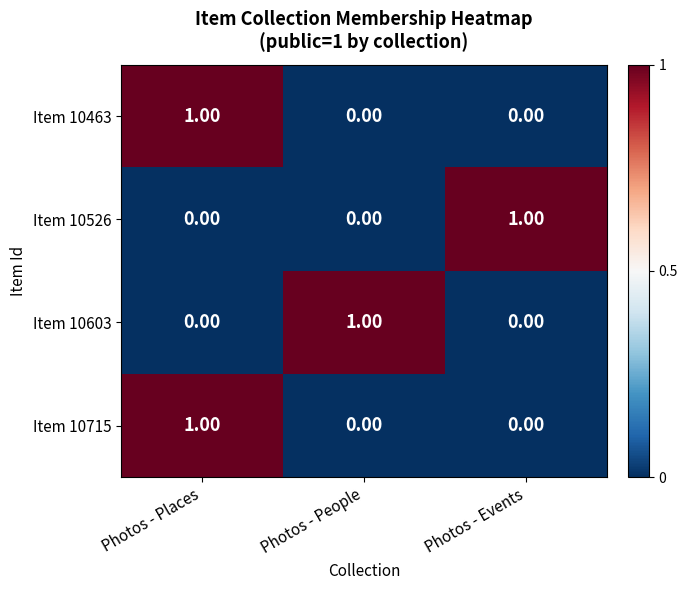

How many categories are shown in the chart?

3